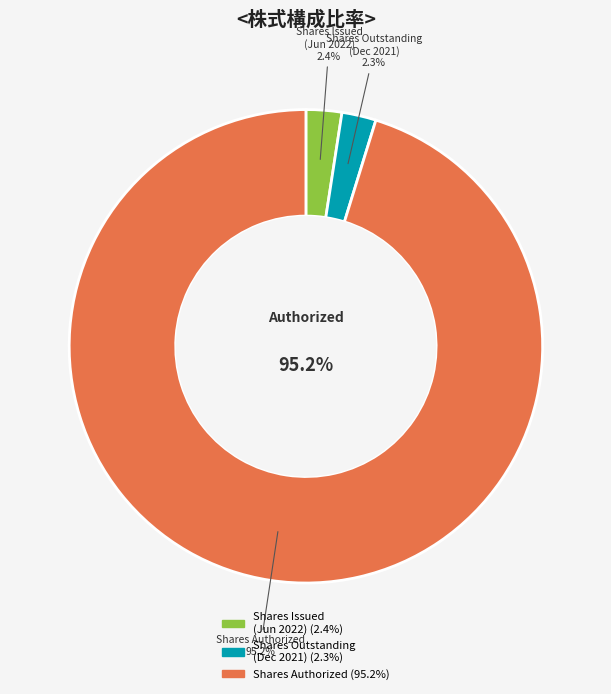

To the nearest percent, what is the average slice percentage?

33%